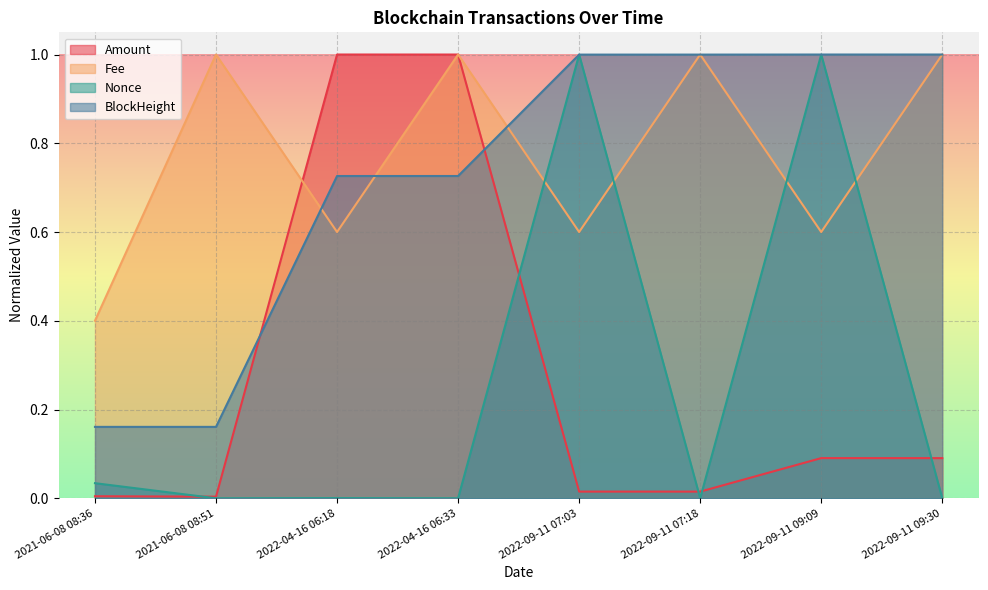

Between which two adjacent categories do Amount and Fee first intersect?

2021-06-08 08:51 and 2022-04-16 06:18